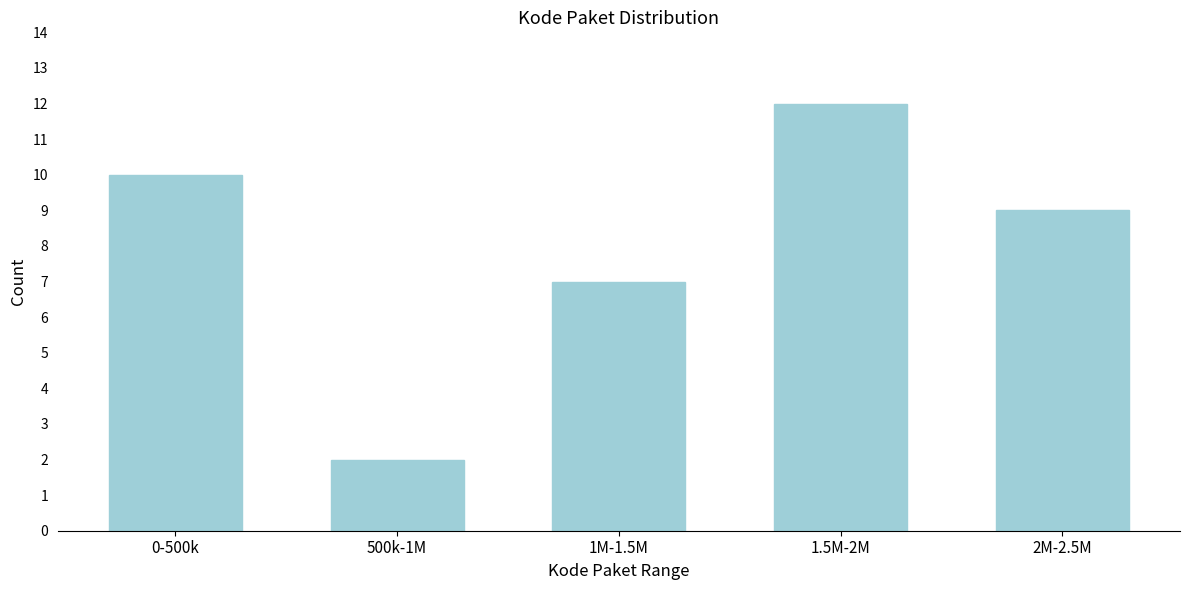

Reading left to right, extract all data points from this chart.

0-500k=10	500k-1M=2	1M-1.5M=7	1.5M-2M=12	2M-2.5M=9